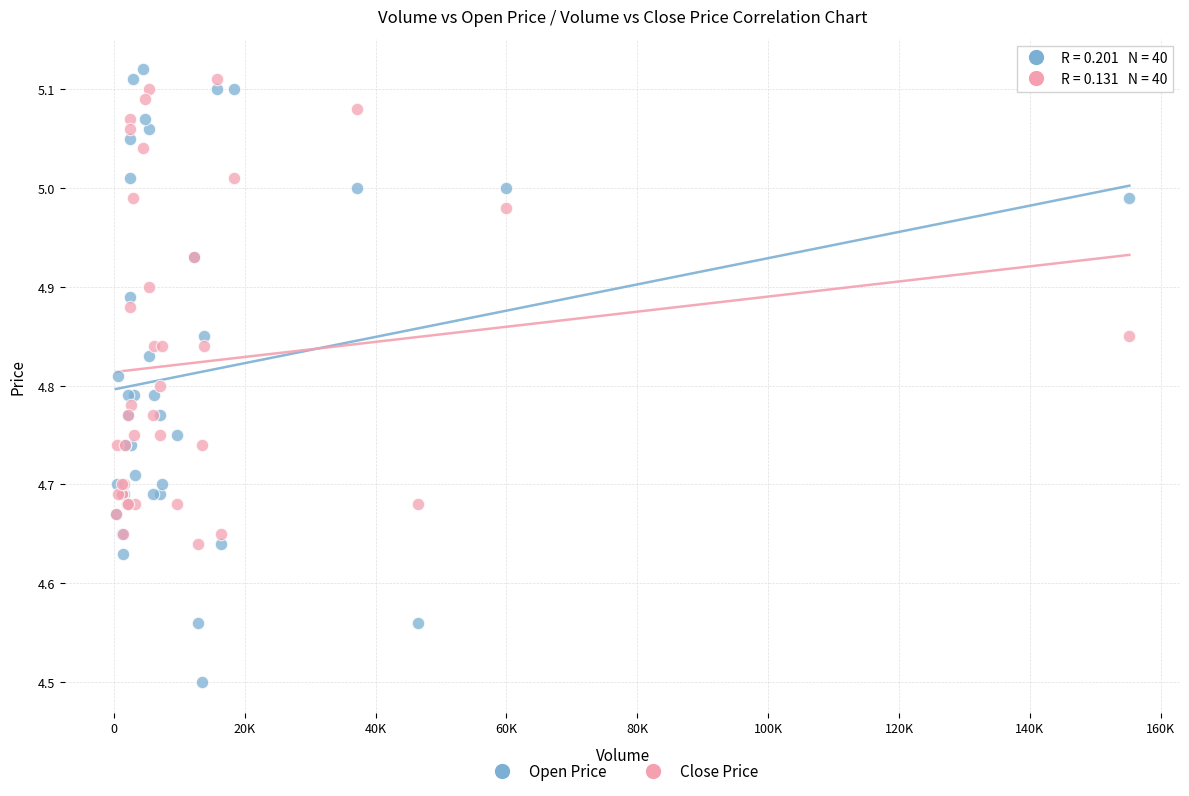

Which series has the largest Y range (max minus min)?

Open Price